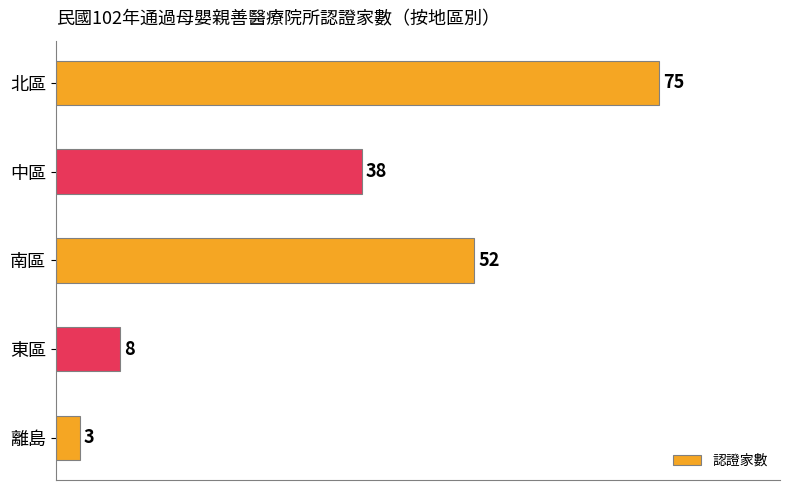

What is the difference between the maximum and minimum values?

72